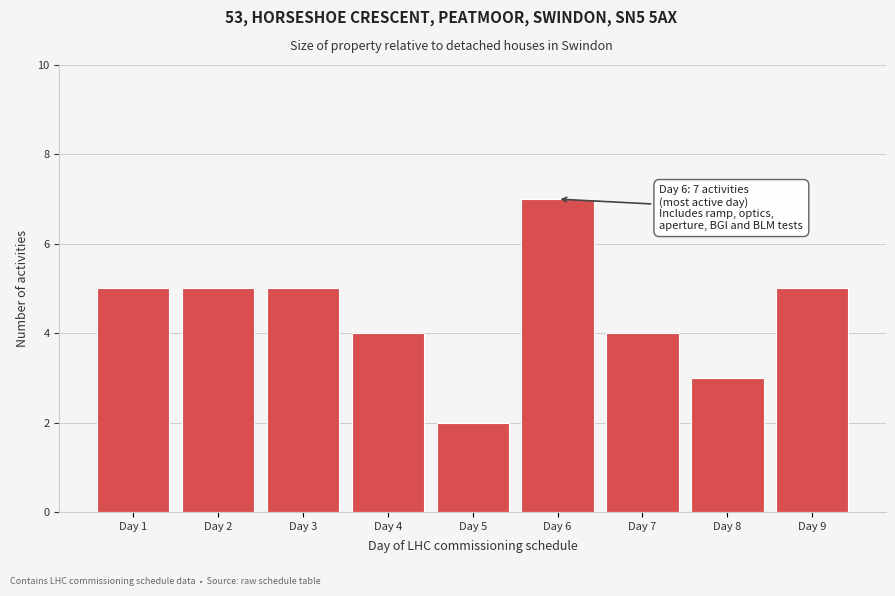

Reading right to left, list all the values displayed in this chart.

5	3	4	7	2	4	5	5	5